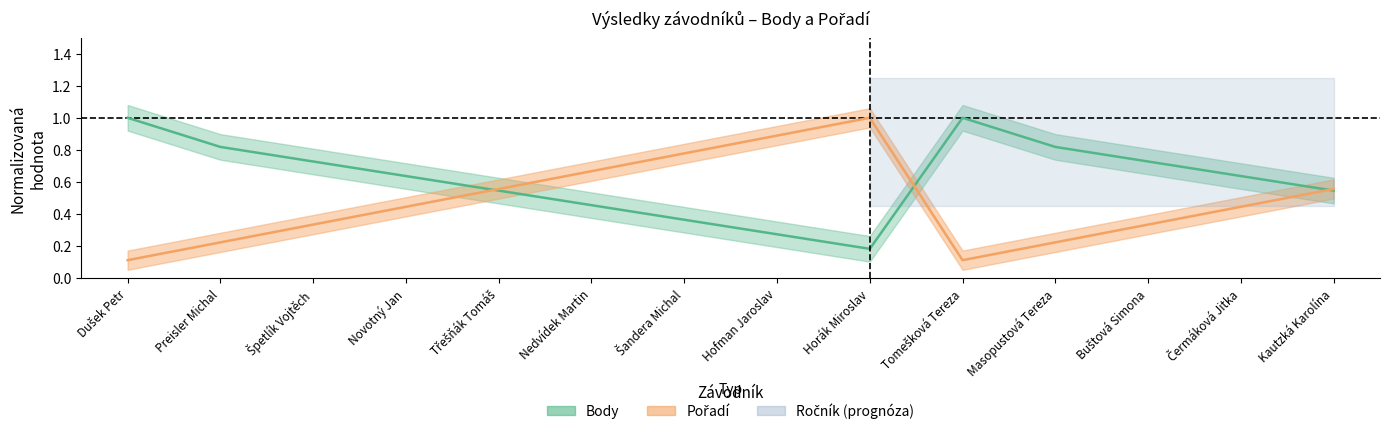

What is the approximate value of Body at Novotný Jan?

0.6